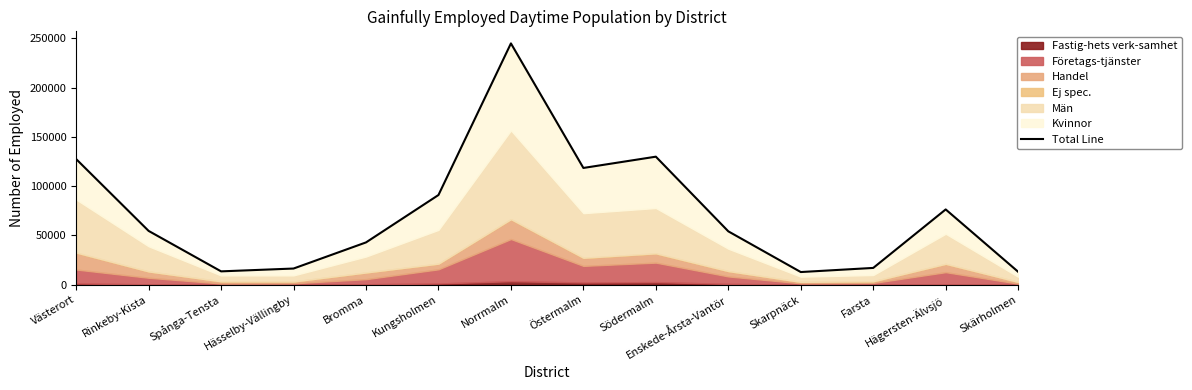

At which category does the data reach its first local peak?

Norrmalm